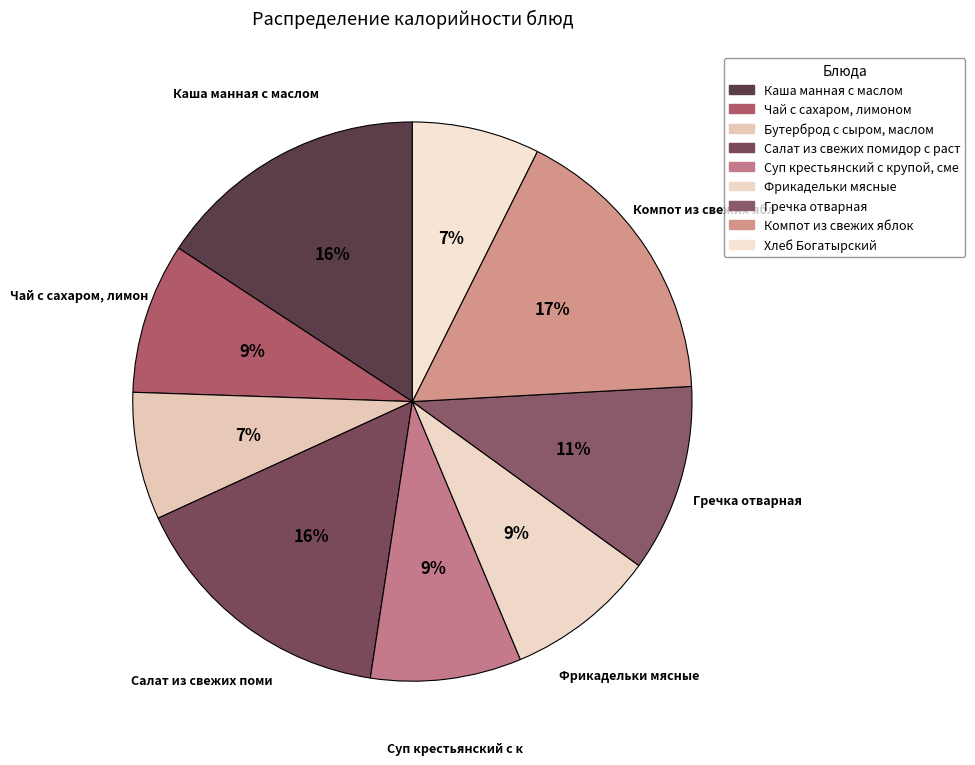

Is there any slice that represents more than half of the pie?

No